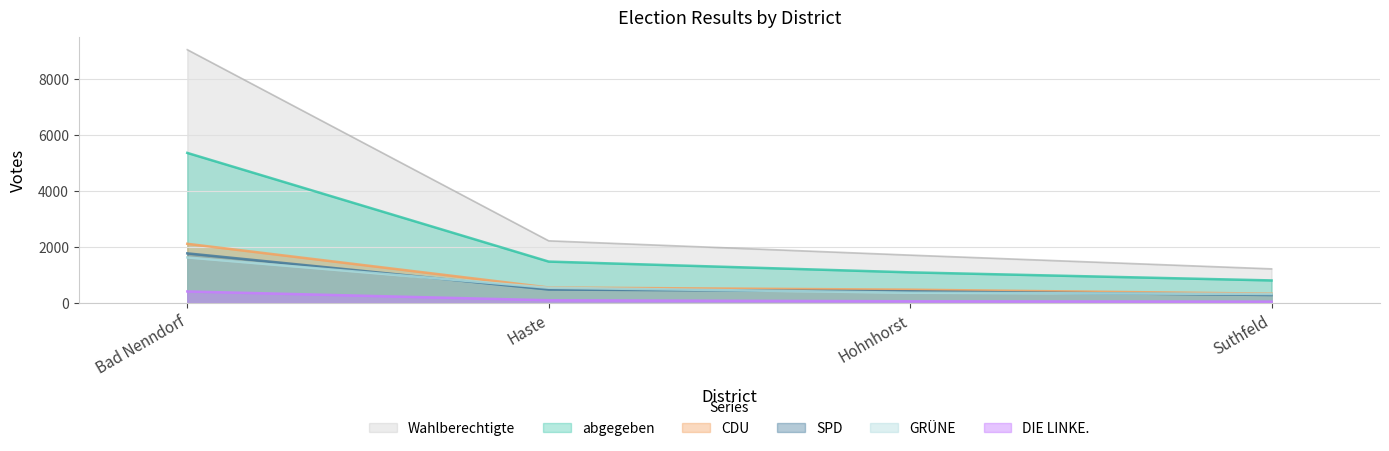

Reading right to left, extract all data points from this chart.

Wahlberechtigte: Suthfeld=1215	Hohnhorst=1705	Haste=2215	Bad Nenndorf=9032
abgegeben: Suthfeld=802	Hohnhorst=1090	Haste=1474	Bad Nenndorf=5350
CDU: Suthfeld=330	Hohnhorst=472	Haste=549	Bad Nenndorf=2108
SPD: Suthfeld=281	Hohnhorst=414	Haste=477	Bad Nenndorf=1767
GRUENE: Suthfeld=317	Hohnhorst=363	Haste=541	Bad Nenndorf=1622
DIE LINKE.: Suthfeld=46	Hohnhorst=58	Haste=95	Bad Nenndorf=409